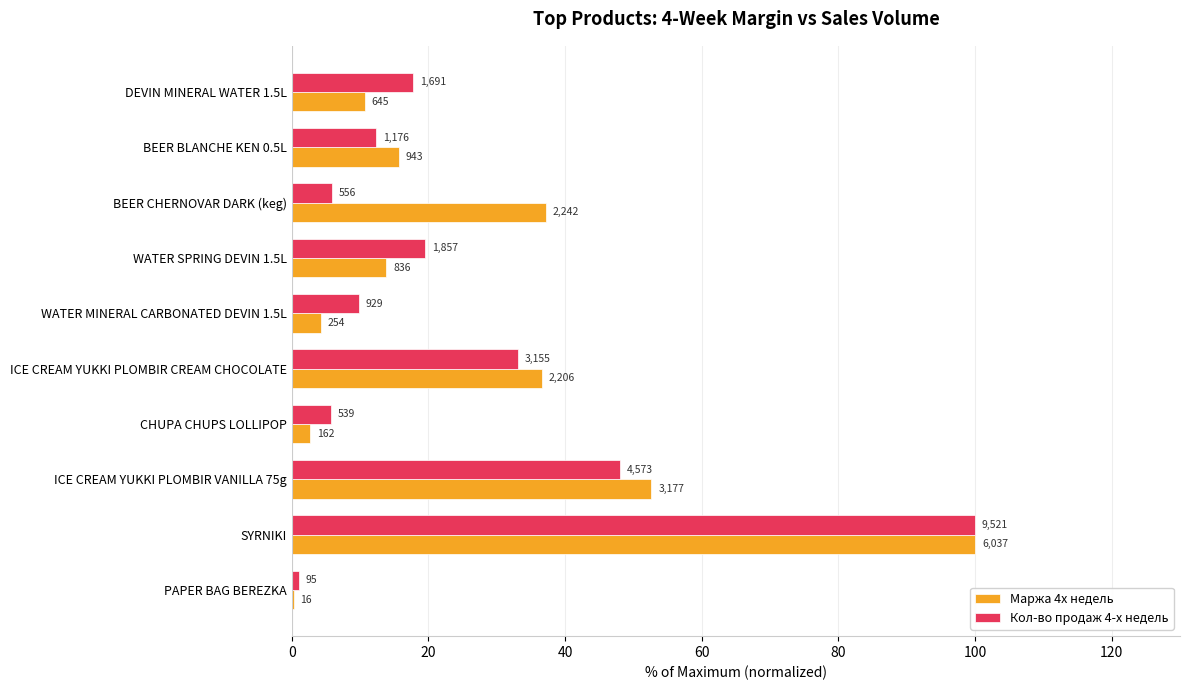

What position from the left is BEER BLANCHE KEN 0.5L?

9